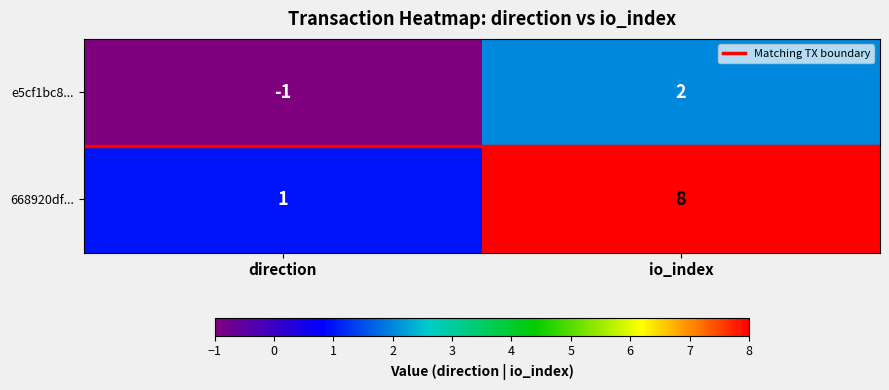

The 668920df... series shows 8 at io_index. True or false?

True